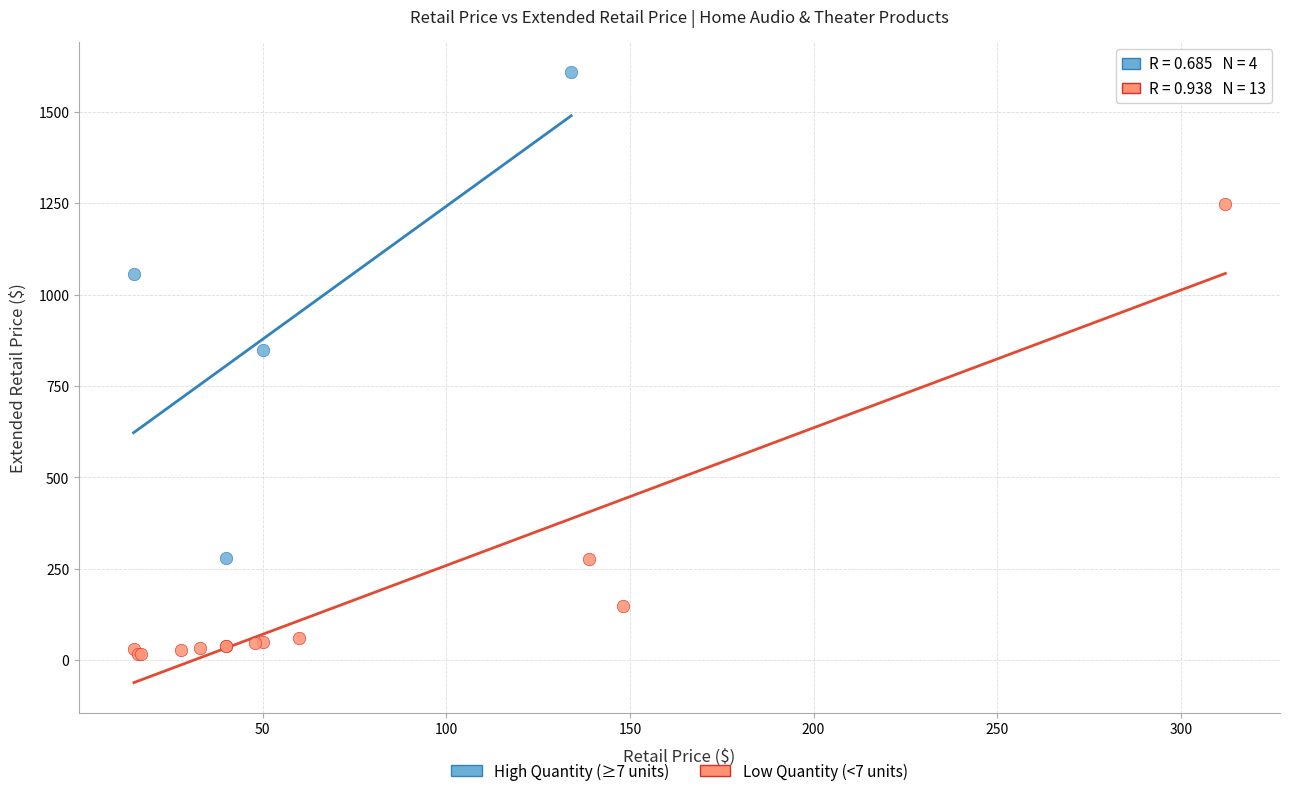

Which series reaches the minimum Y coordinate?

Low Quantity (<7 units)